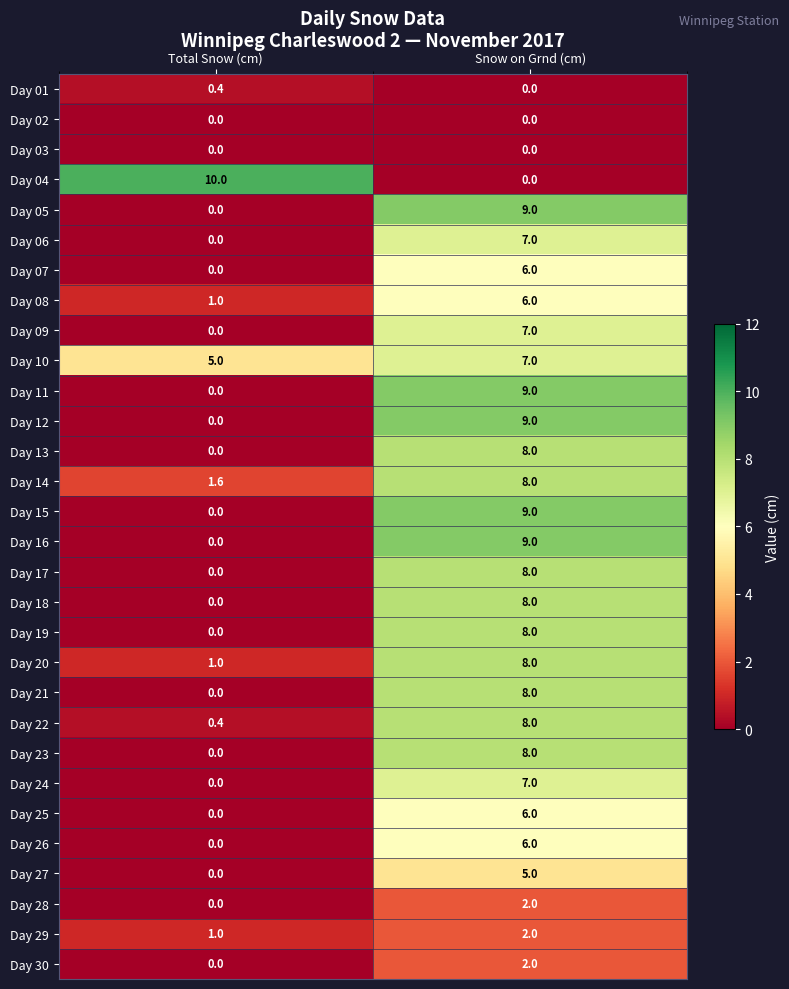

At which label is Day 07 closest to 3?

Total Snow (cm)